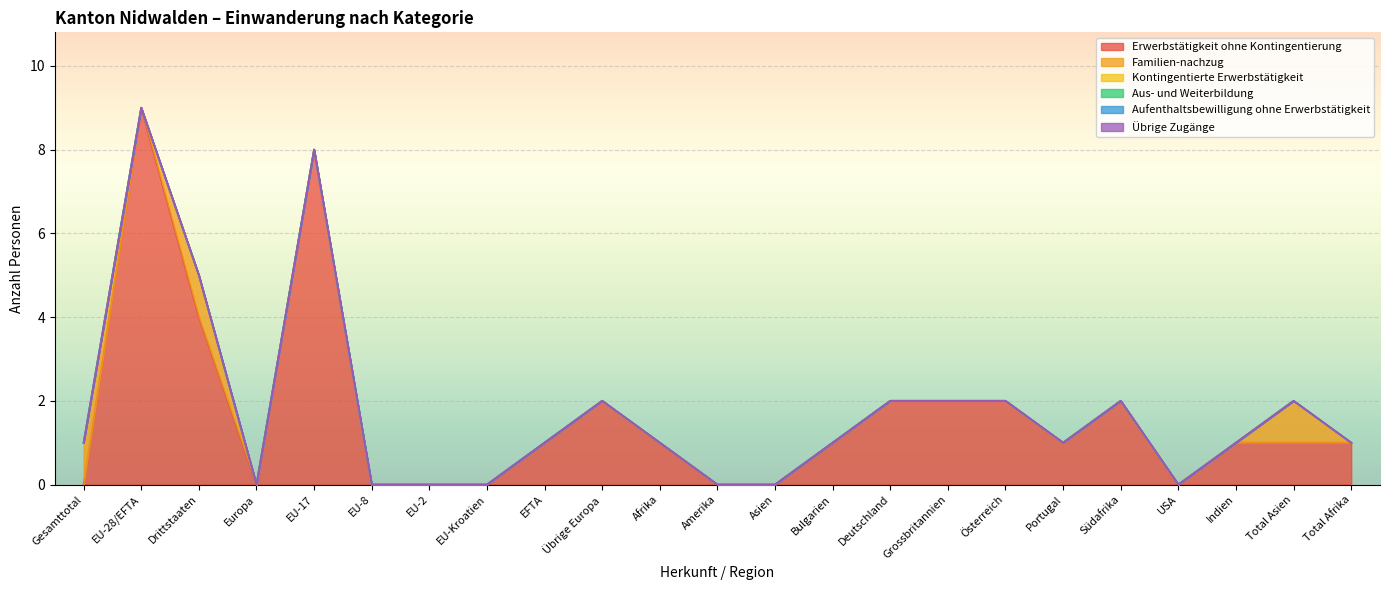

How many lines are shown in the chart?

6